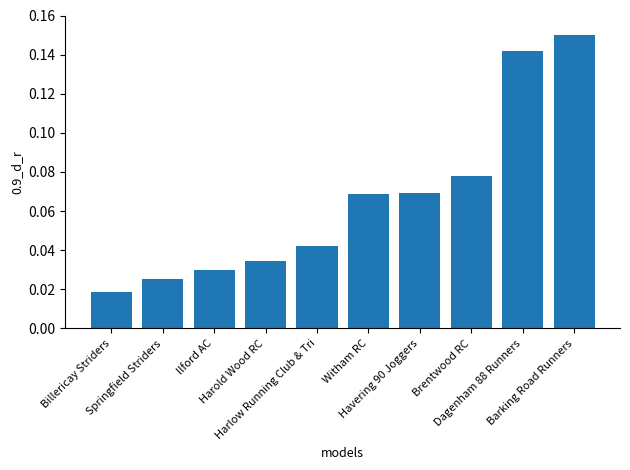

The value at Dagenham 88 Runners is 0.2. True or false?

False